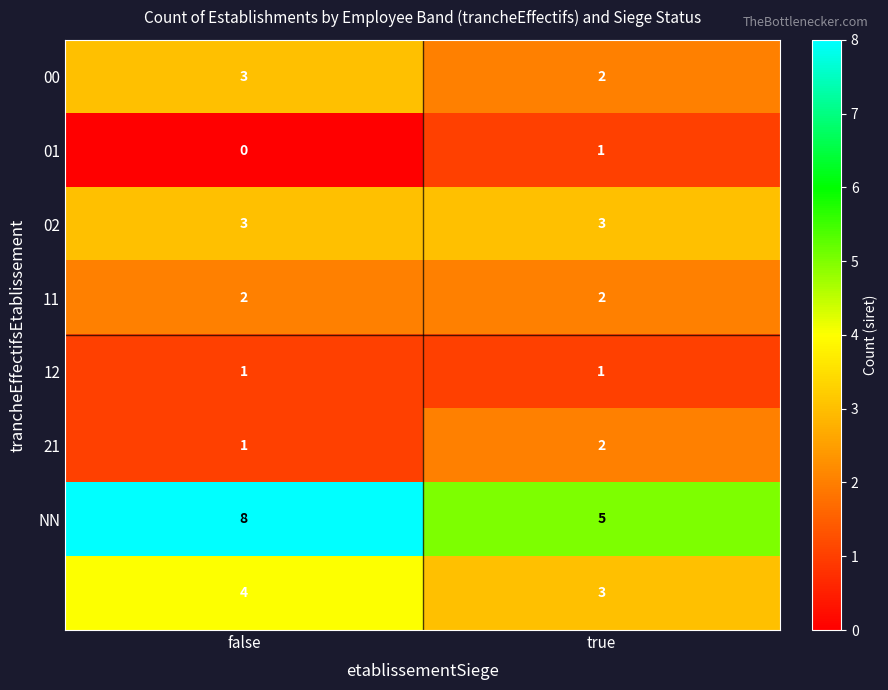

How many series are shown in this chart?

8